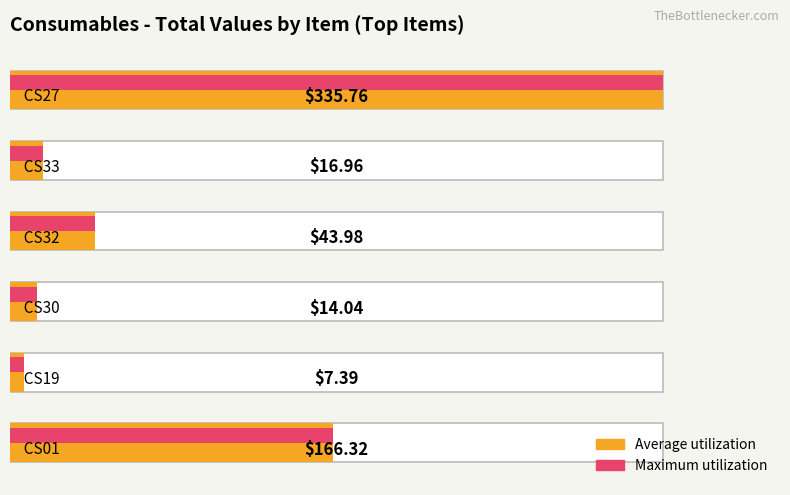

What is the value of the Average utilization bar at the 6th from the left?

335.8